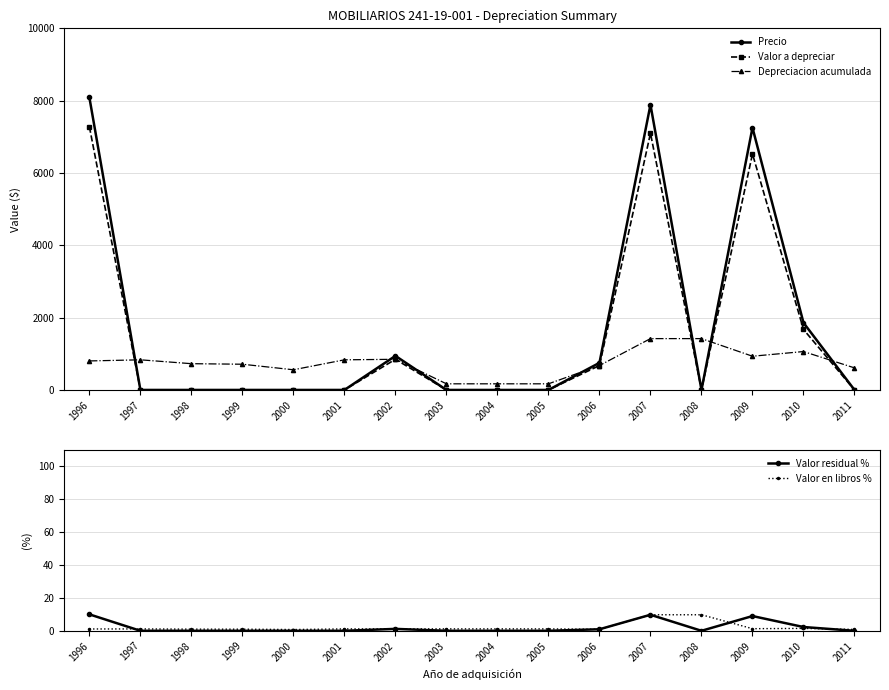

How many data points in Precio are above 0?

6